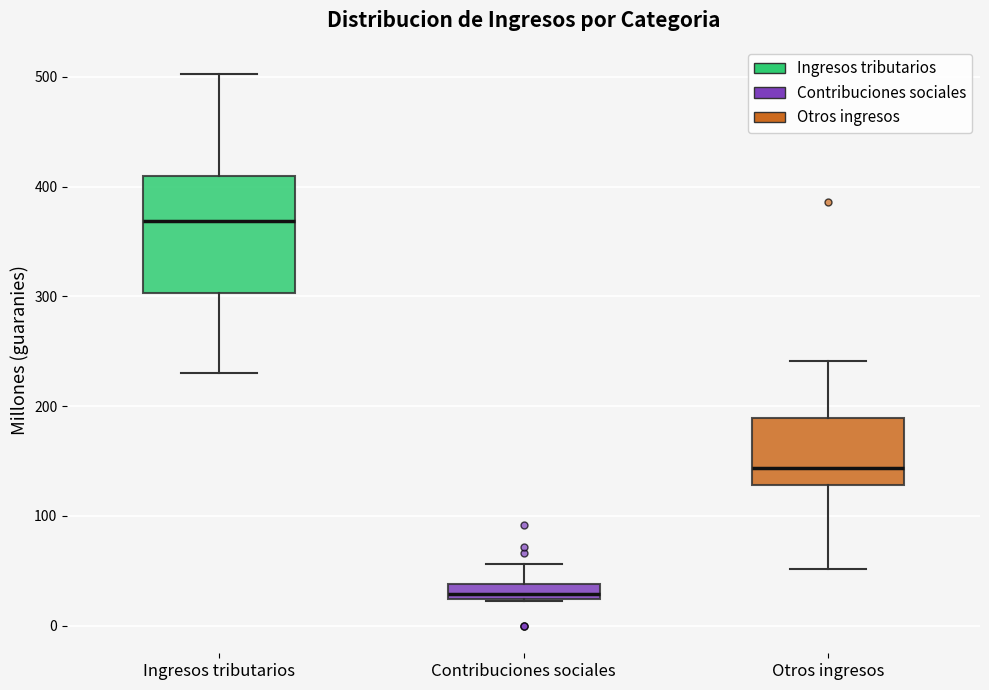

Where is the lower edge of the box for Contribuciones sociales on the y-axis? The values are not printed on the chart, so give them approximately, as read against the axis.

20